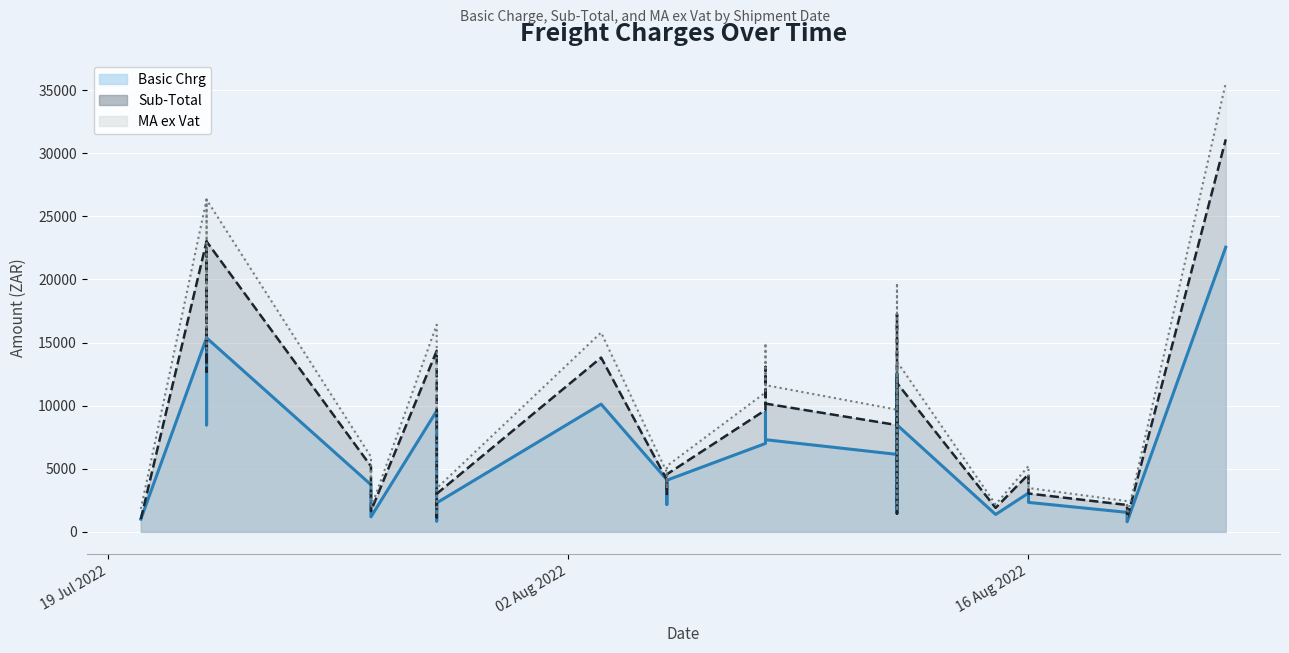

True or false: MA ex Vat has a value of 4681.6 at 2022-07-29.

True